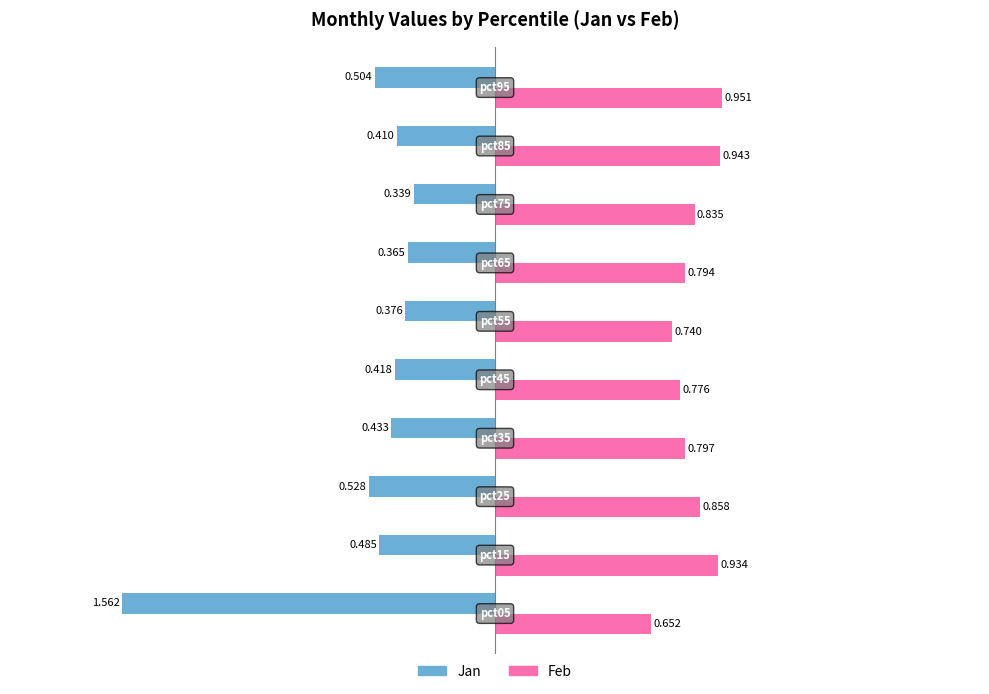

List the series in order of their peak value, lowest first.

Jan, Feb